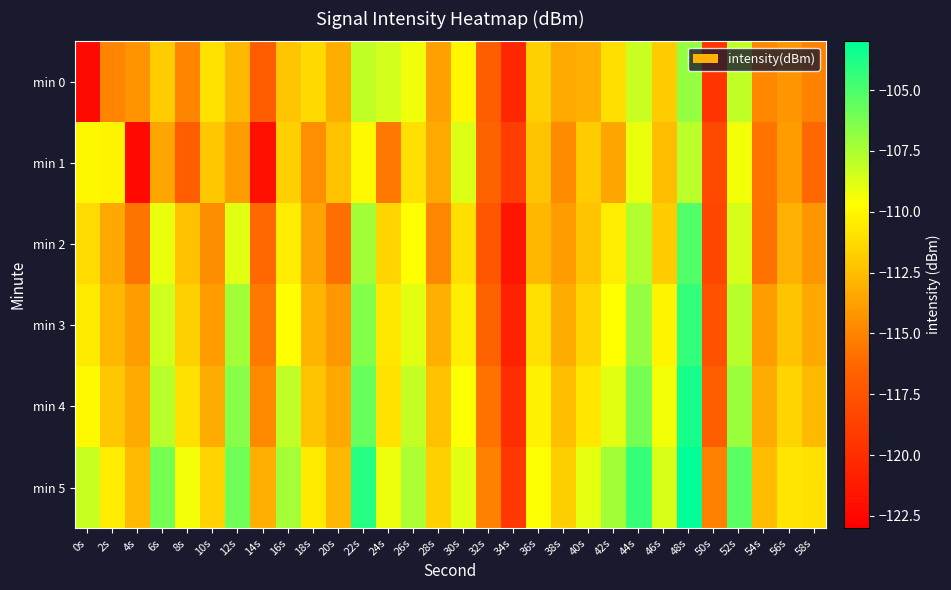

Count the number of data series in this chart.

6